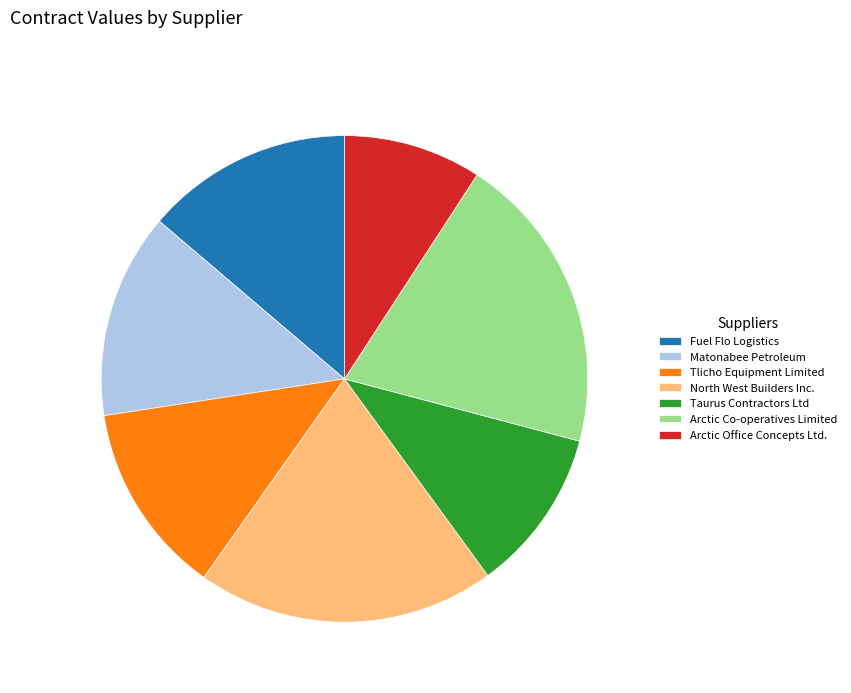

How many segments does this pie chart have?

7